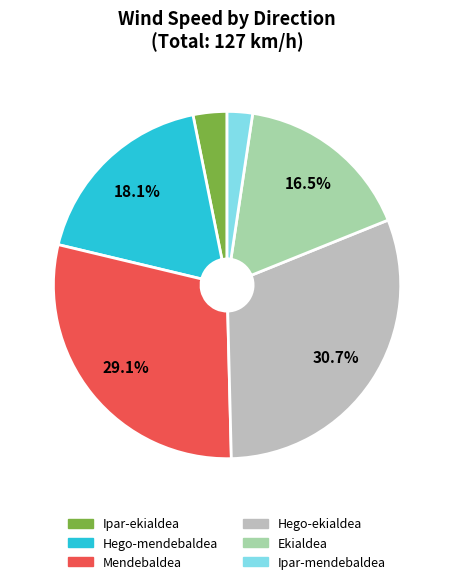

Does any single category account for the majority?

No